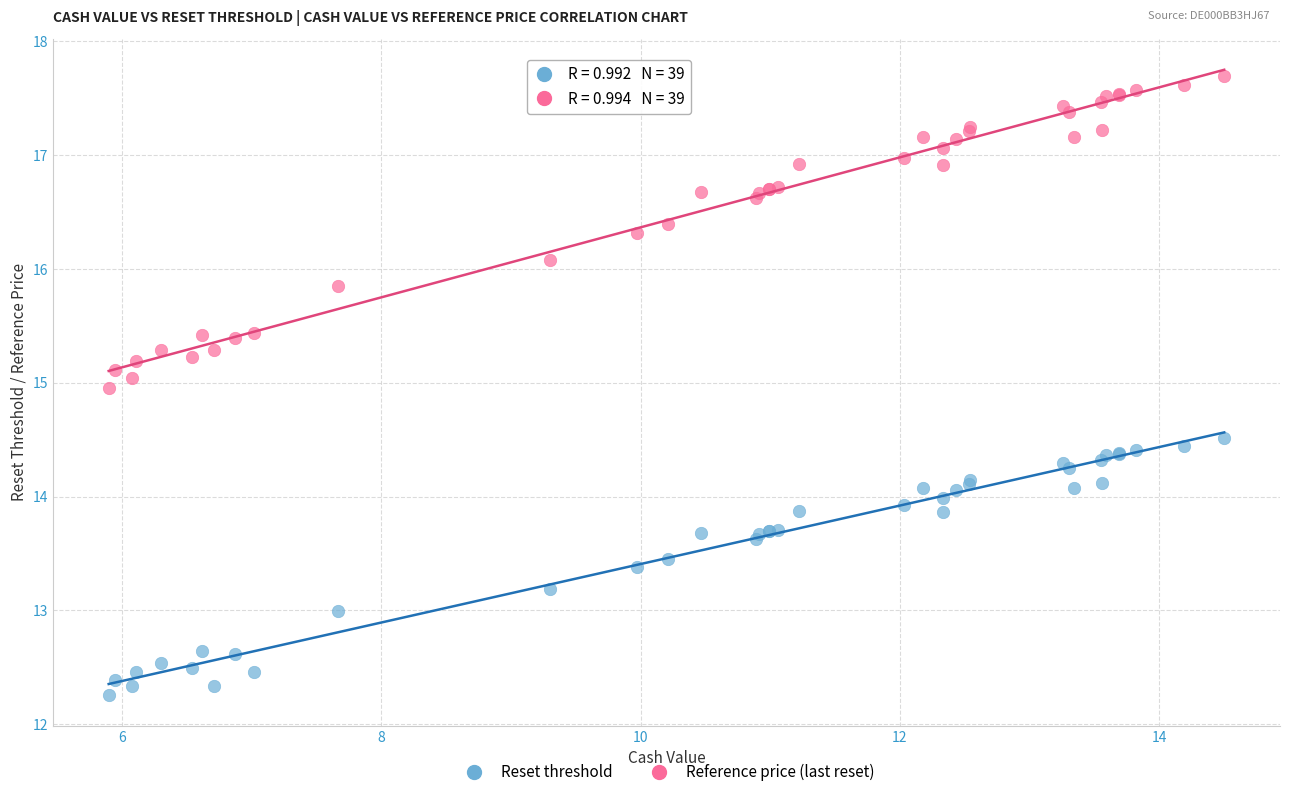

In the Reference price (last reset) series, what Y value is closest to 16?

16.1